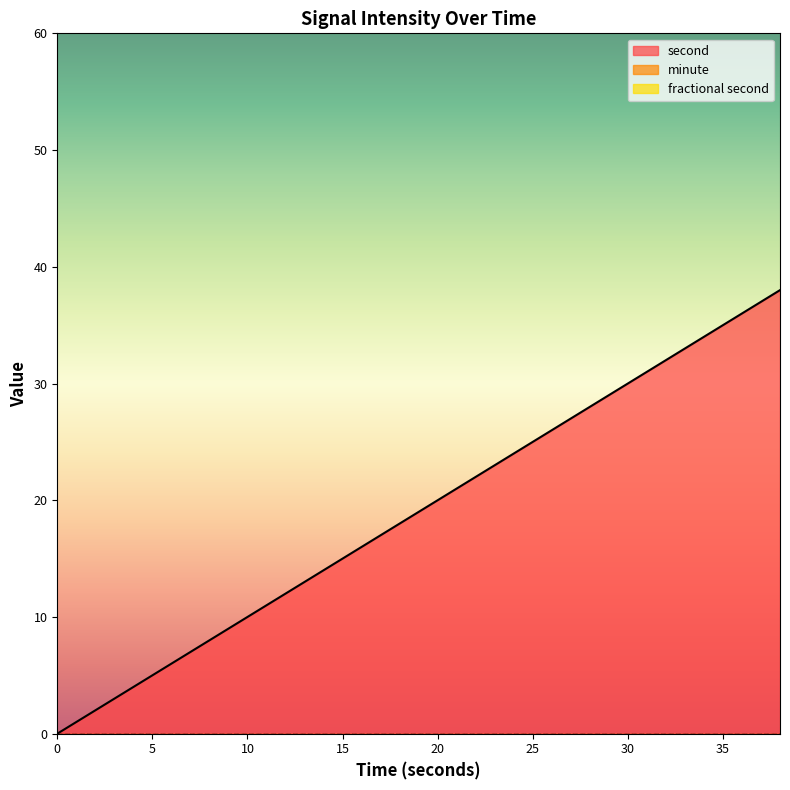

At how many categories does at least one series exceed 34?

2